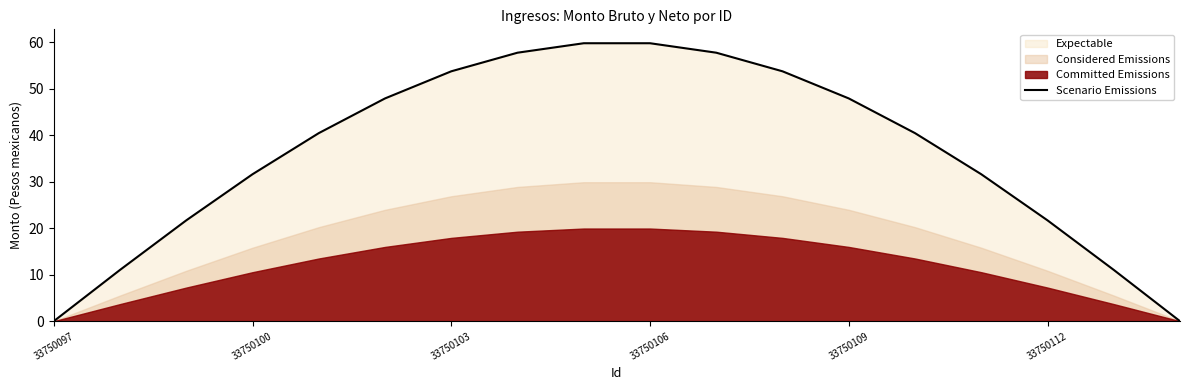

What is the change in value from 33750097 to 8?

+59.7